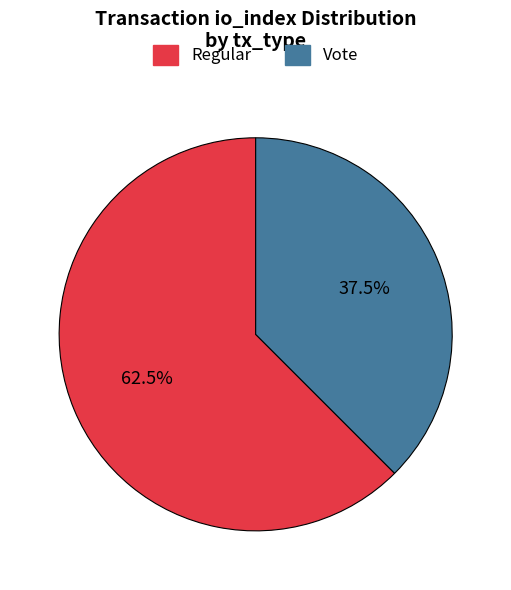

What is the smallest slice in the pie chart?

Vote